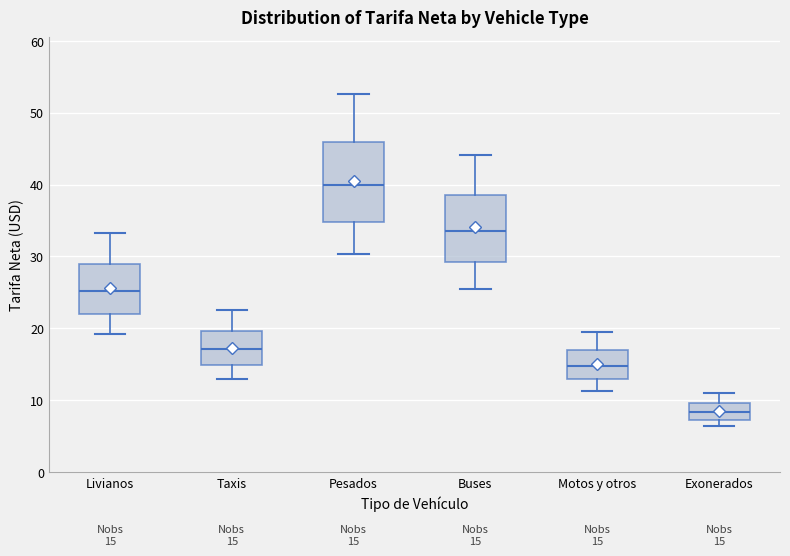

Comparing the boxes themselves (not the whiskers), which one is the tallest?

Pesados